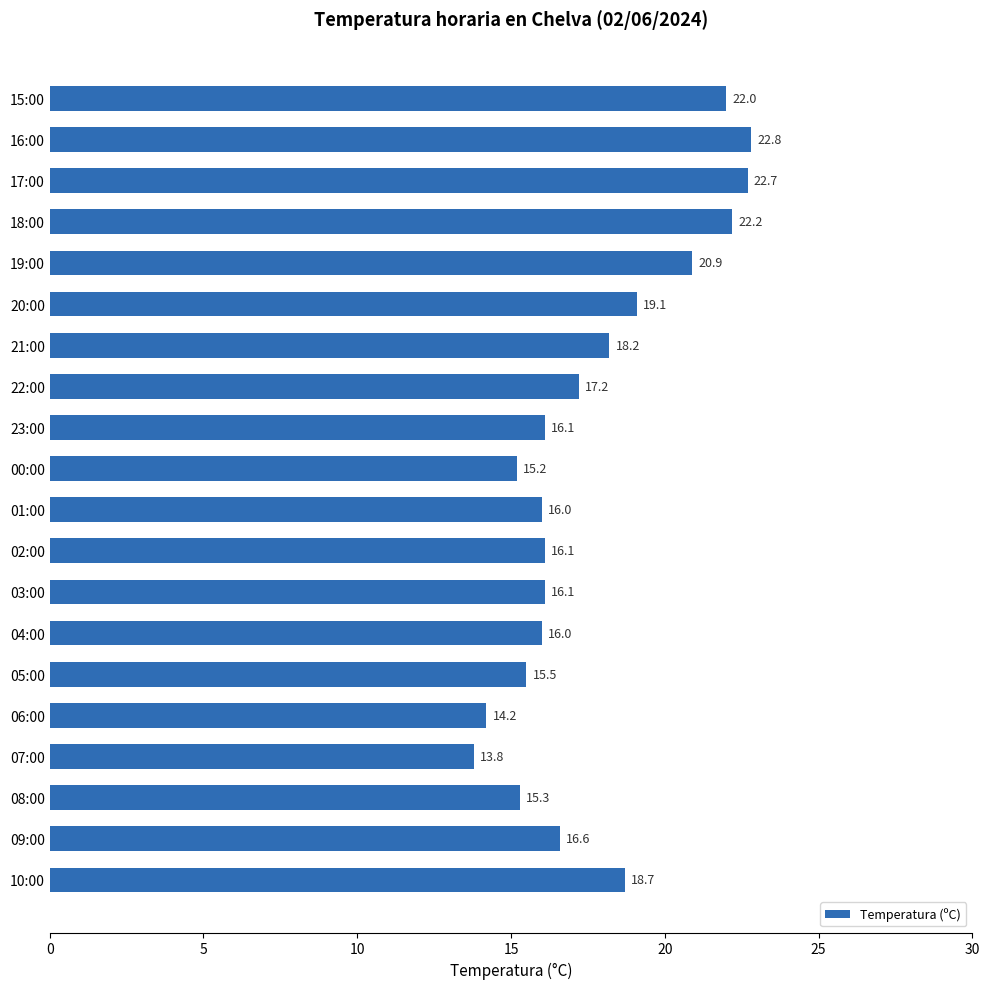

Where is the data nearest to the value 18?

21:00